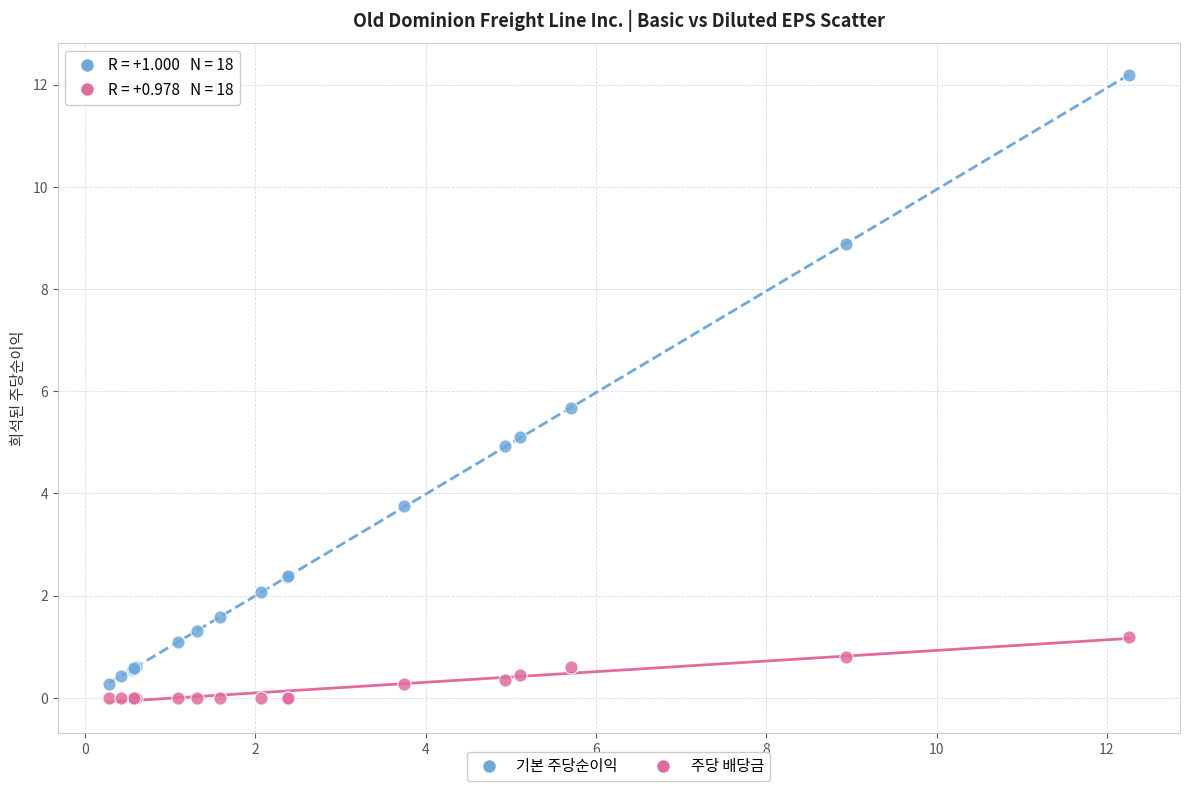

Which series contains the lowest Y value?

주당 배당금